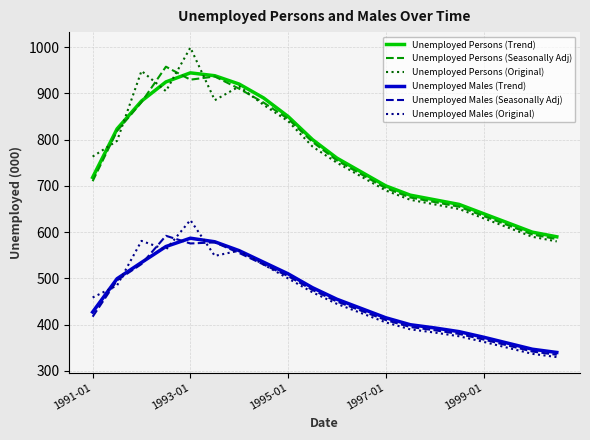

What is the difference between the maximum and second lowest values in the Unemployed Persons (Trend) series?

344.3